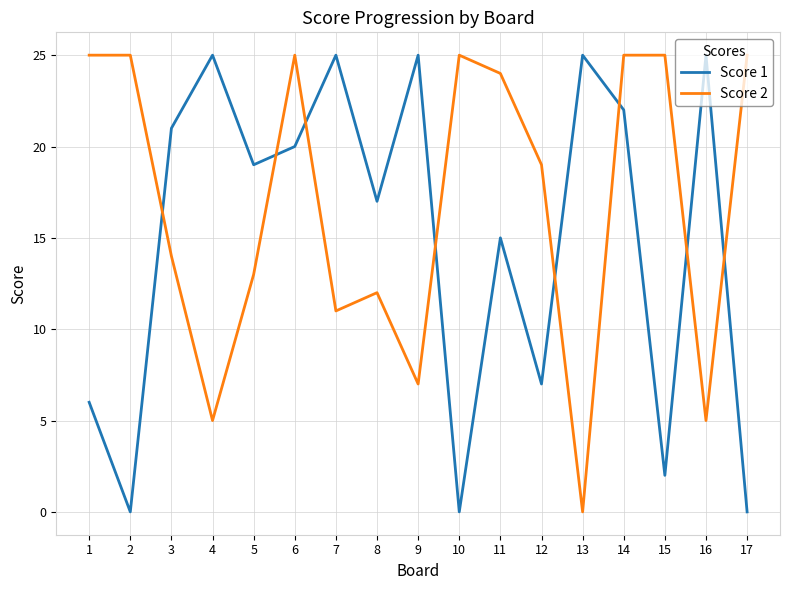

Reading right to left, extract all data points from this chart.

Score 1: 0	25	2	22	25	7	15	0	25	17	25	20	19	25	21	0	6
Score 2: 25	5	25	25	0	19	24	25	7	12	11	25	13	5	14	25	25